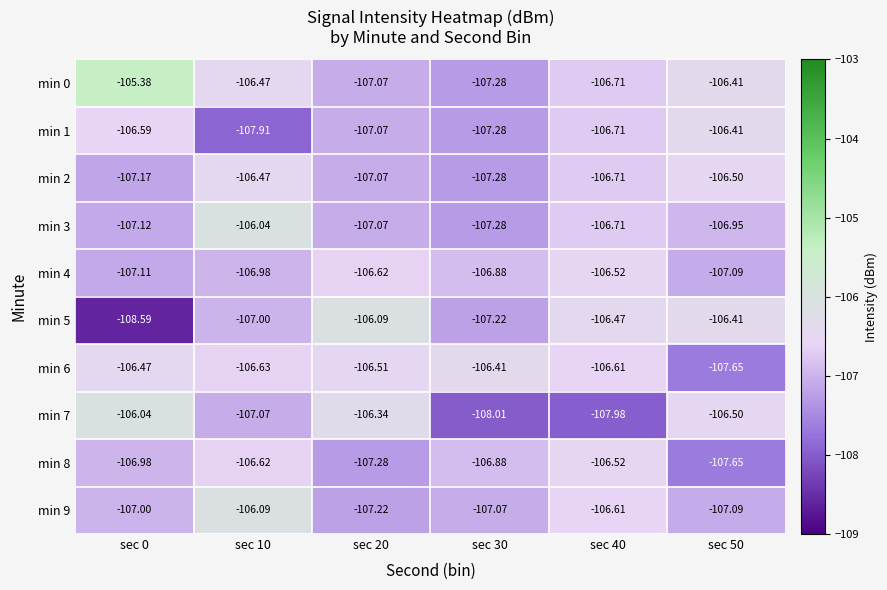

Is the value of min 2 at sec 40 greater than the value of min 0 at sec 0?

No